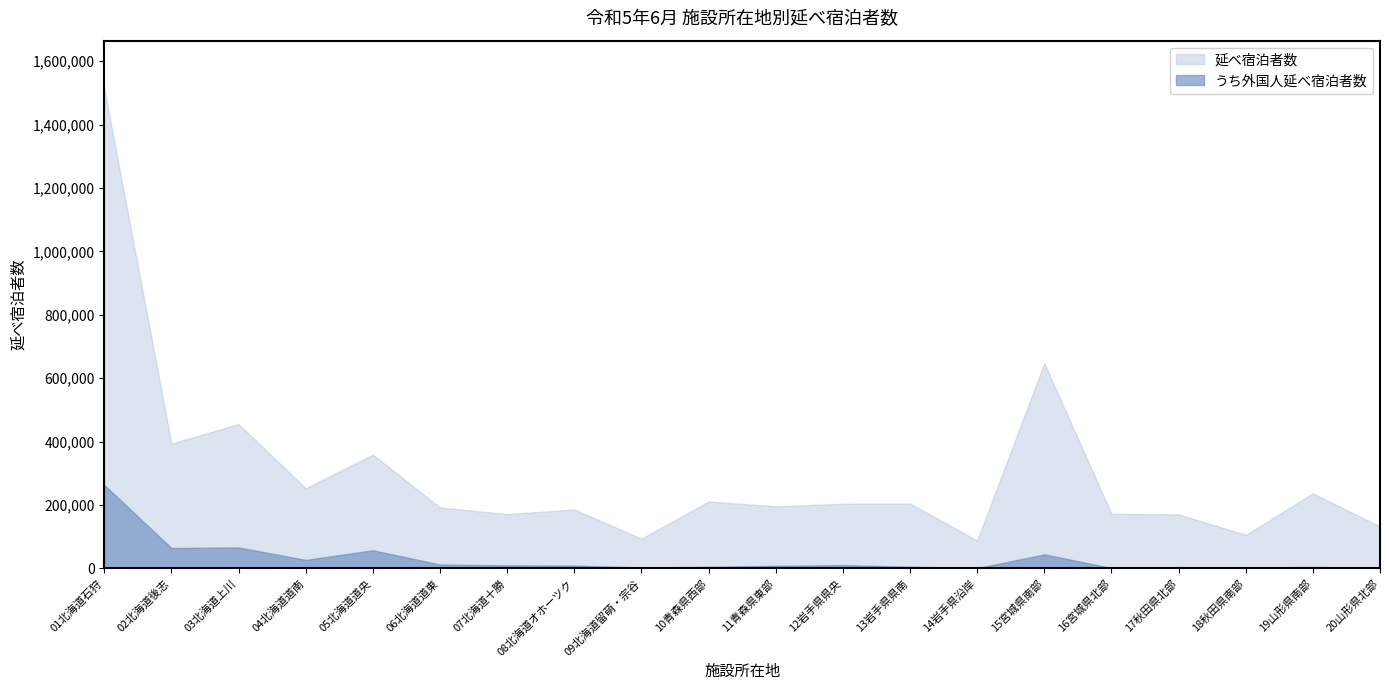

At which category is the sum across all series the highest?

01北海道石狩